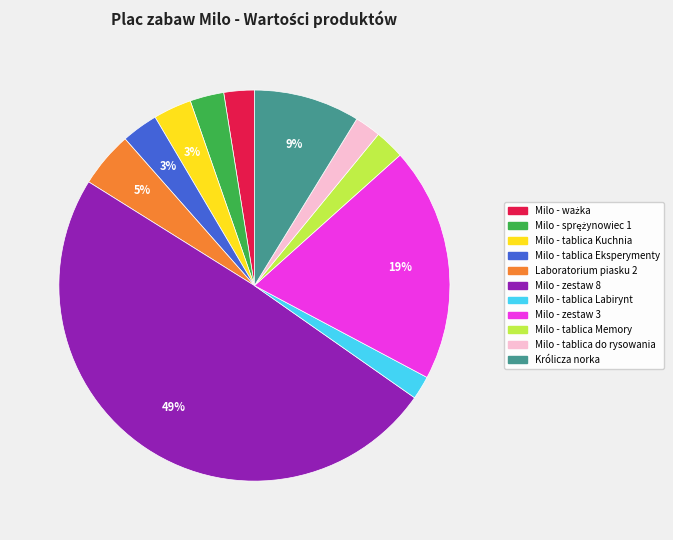

To the nearest percent, what is the average slice percentage?

9%